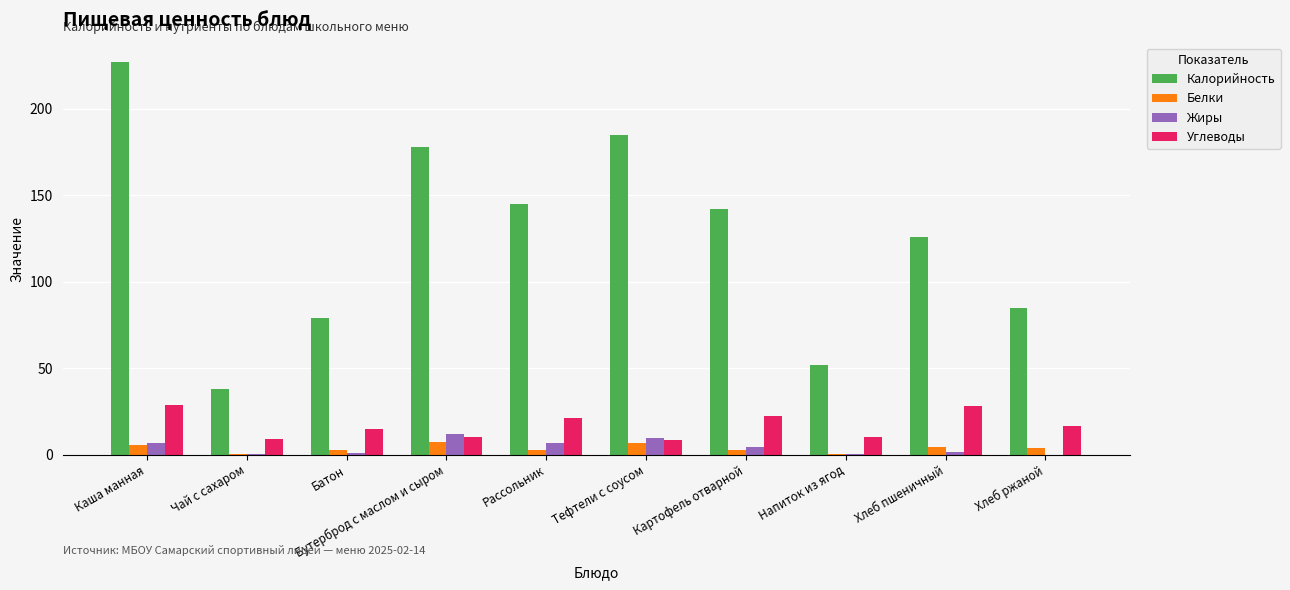

What is the sum of all Калорийность values?

1257.0